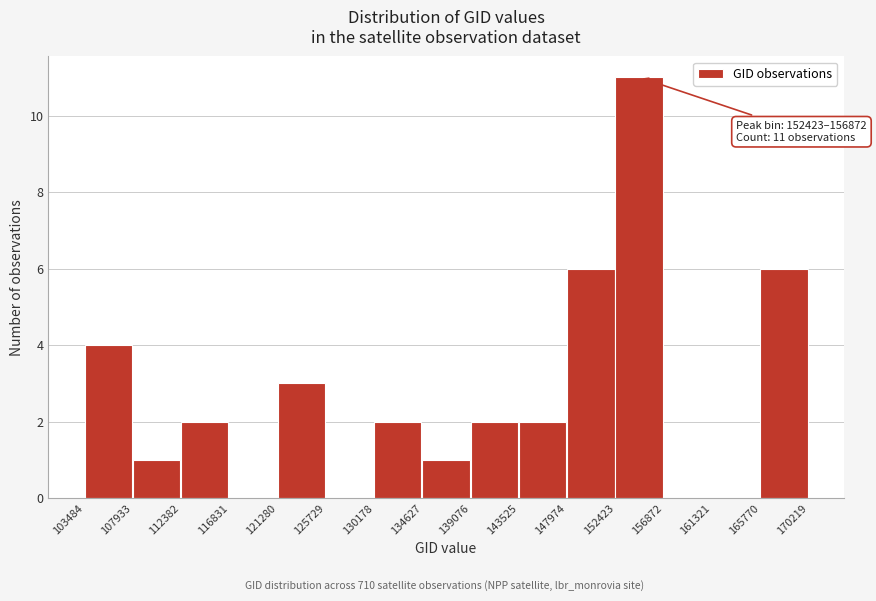

Over which range of the x-axis is the bar tallest?

152423 to 156872